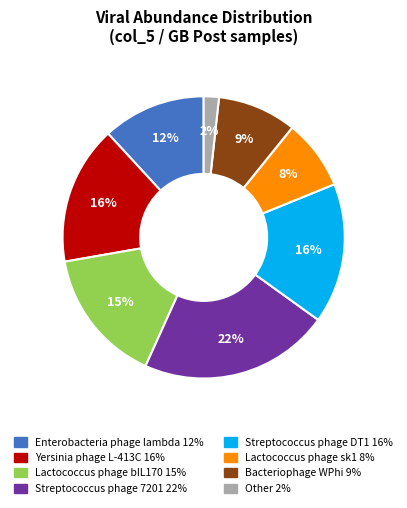

How many slices are in this pie chart?

8